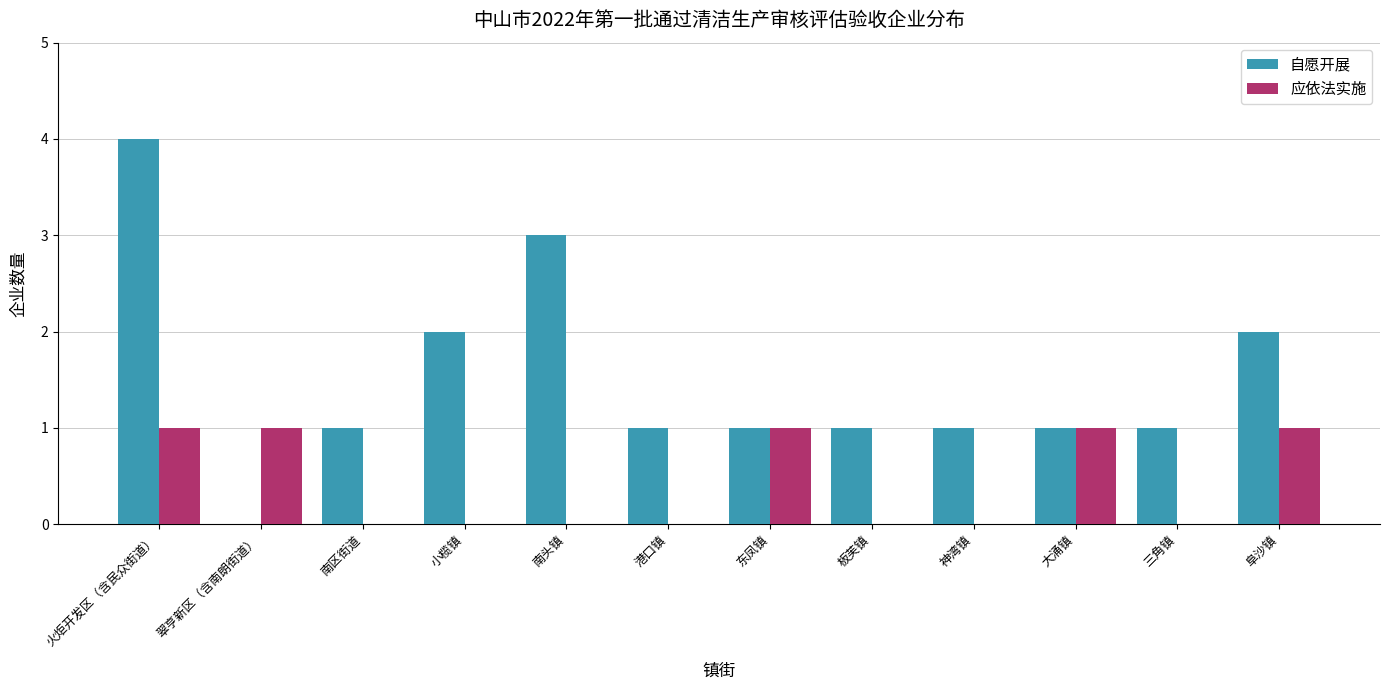

Reading left to right, extract all data points from this chart.

自愿开展: 4	0	1	2	3	1	1	1	1	1	1	2
应依法实施: 1	1	0	0	0	0	1	0	0	1	0	1